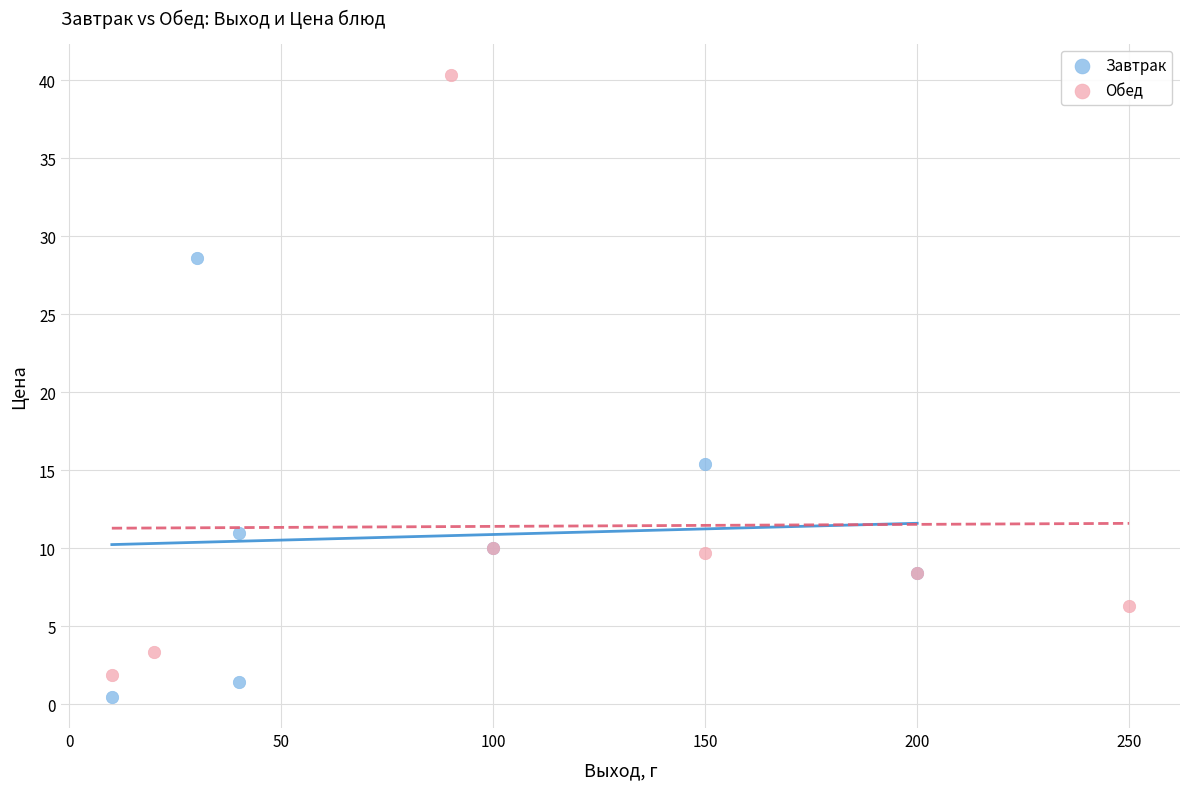

Which series contains the highest Y value?

Обед